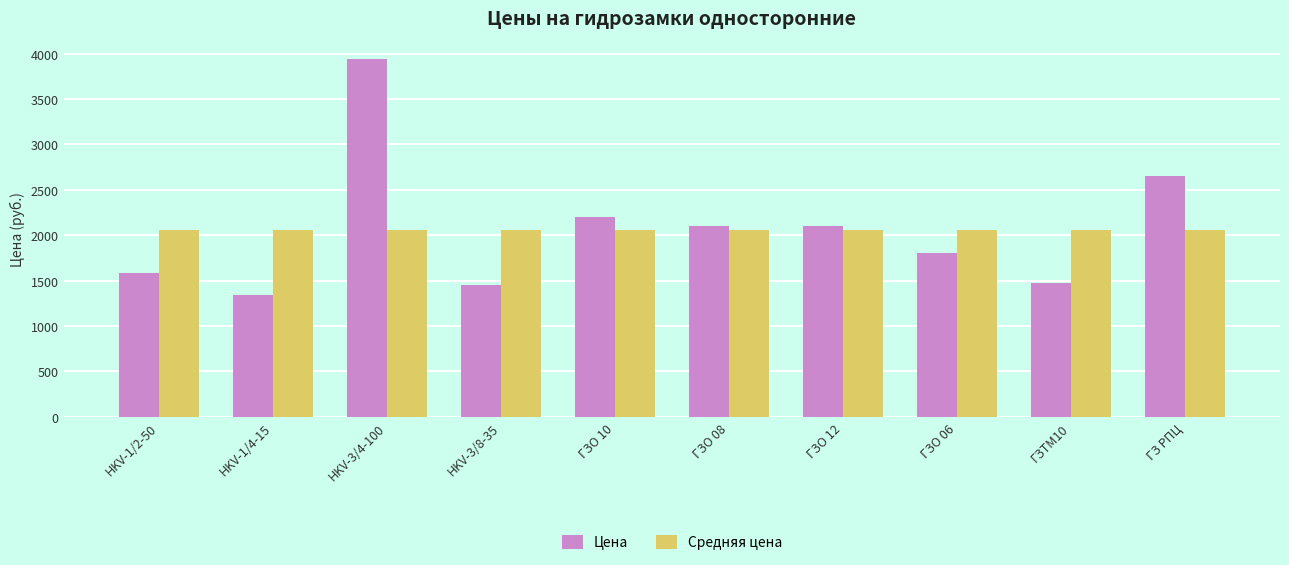

What is the label of the 4th bar from the right?

ГЗО 12